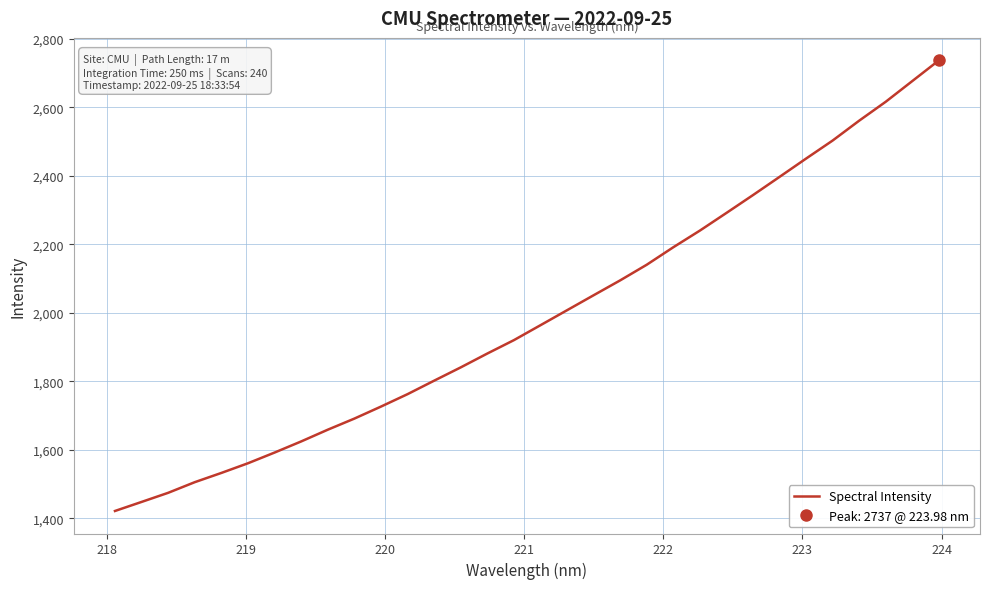

True or false: there are more than 2 points higher than both neighbors.

False